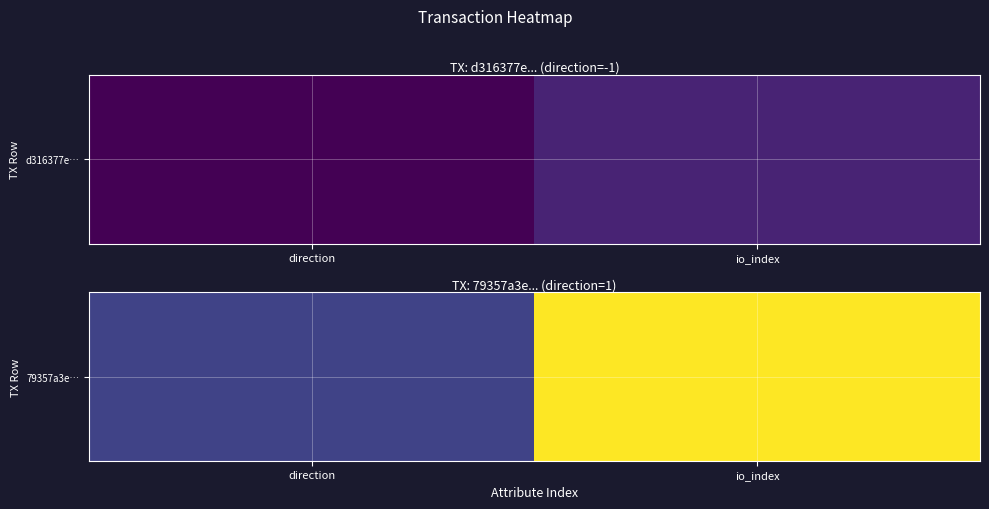

What is the average value?

5